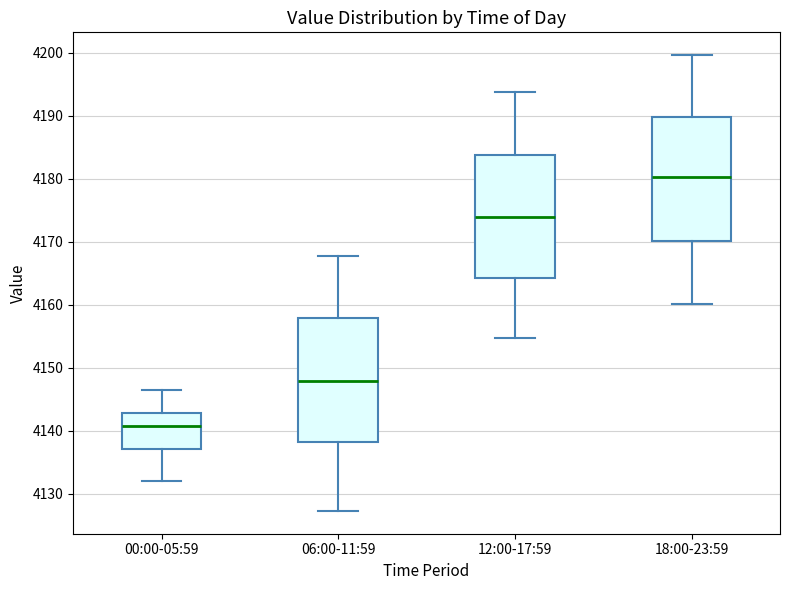

Reading left to right, read every box against the y-axis: the position of its median line, the range the box covers, and the ends of its whiskers. The values are not printed on the chart, so give them approximately, as read against the axis.

00:00-05:59: median 4141, box 4137 to 4143, whiskers 4132 to 4147
06:00-11:59: median 4148, box 4138 to 4158, whiskers 4127 to 4168
12:00-17:59: median 4174, box 4164 to 4184, whiskers 4155 to 4194
18:00-23:59: median 4180, box 4170 to 4190, whiskers 4160 to 4200